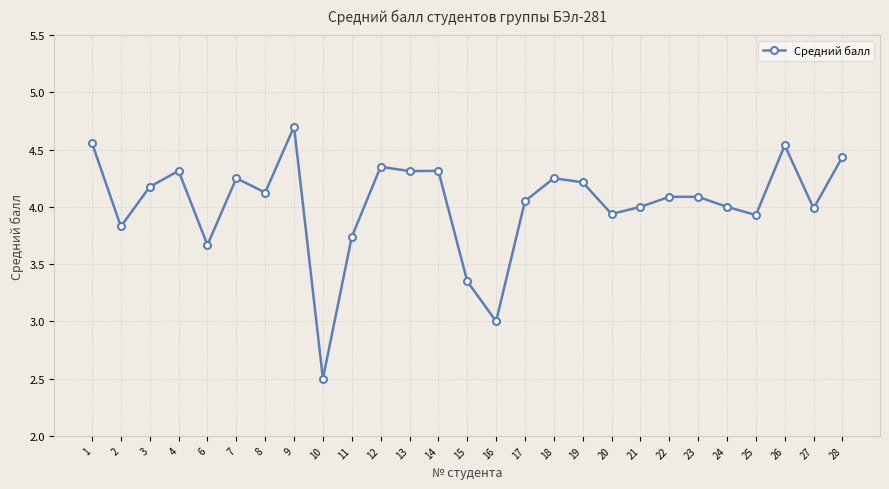

What is the value of the 22nd point from the left?

4.1